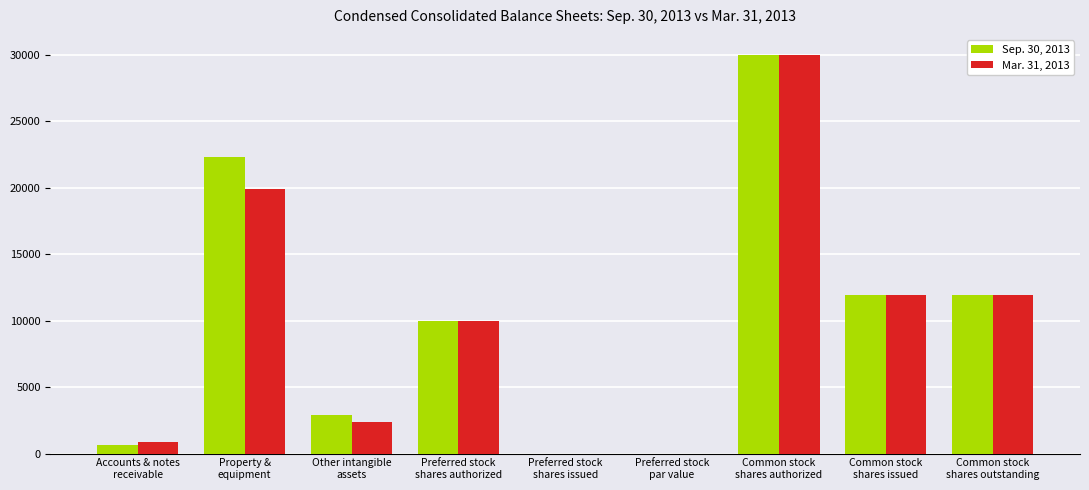

How many data points does each series have?

9